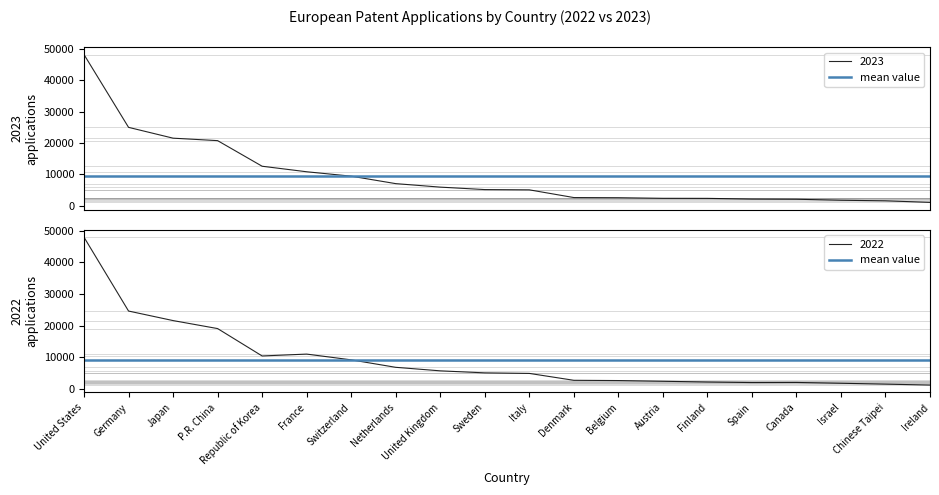

What is the value of the 2023 point at the 20th from the left?

1057